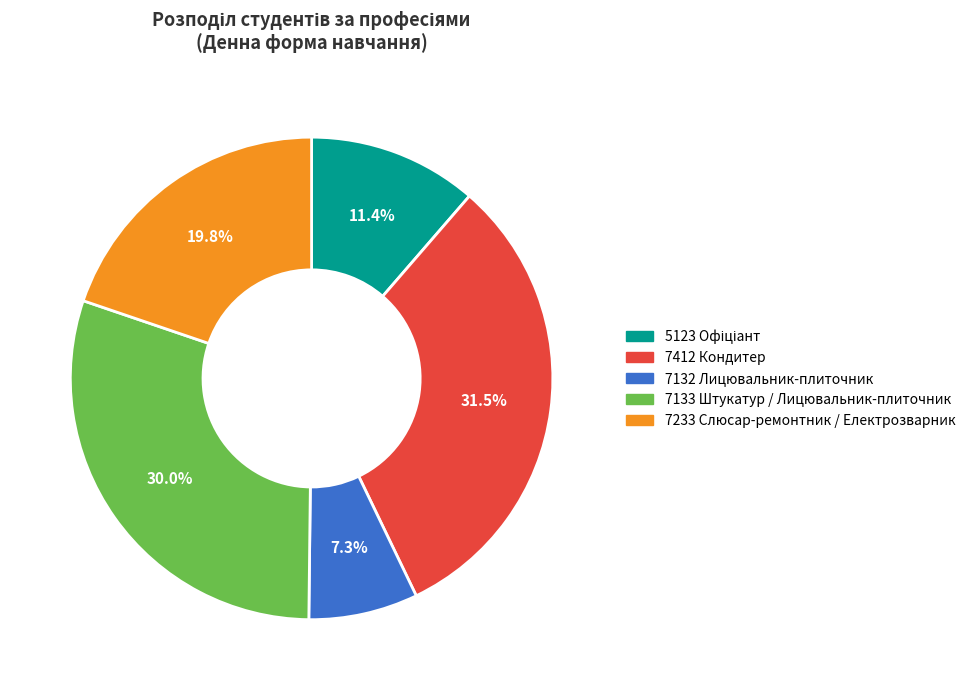

Count the number of slices in the pie.

5